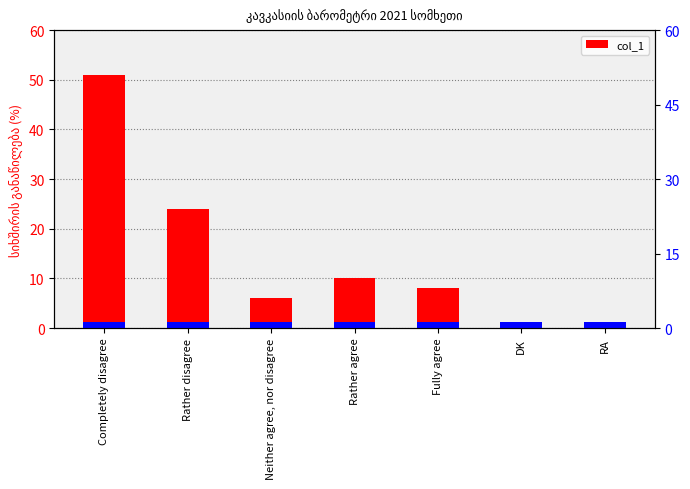

What is the label of the 5th bar from the left?

Fully agree